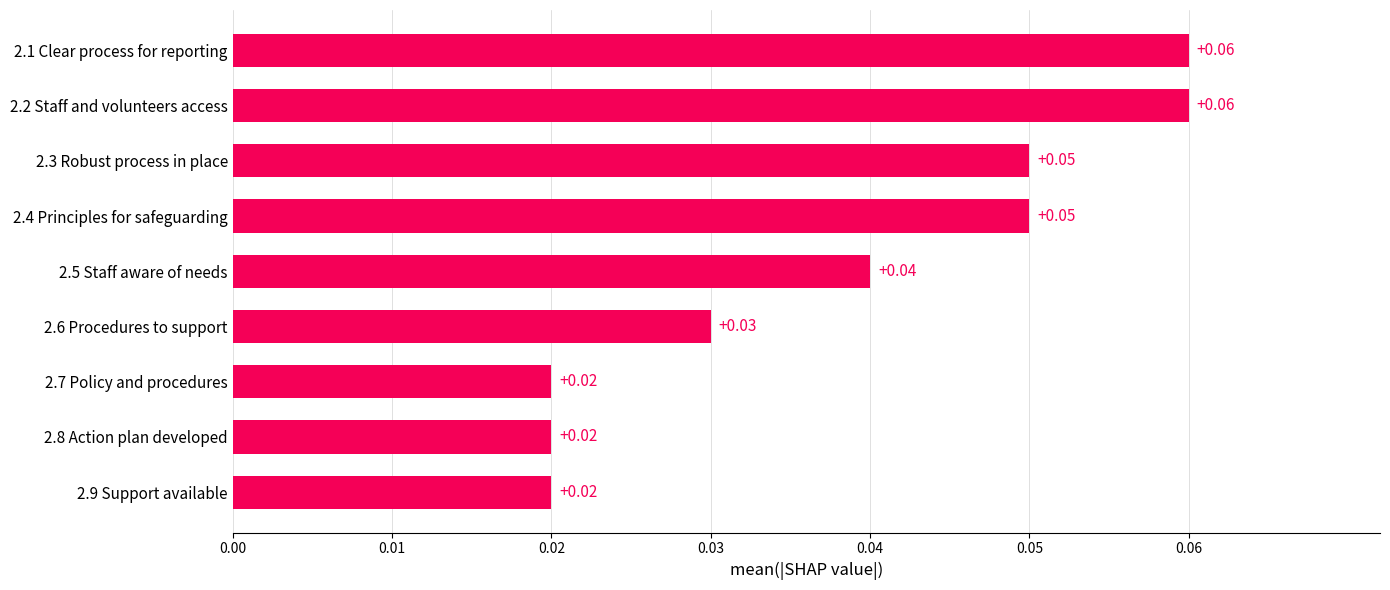

Which has a higher value, 2.2 Staff and volunteers access or 2.7 Policy and procedures?

2.2 Staff and volunteers access